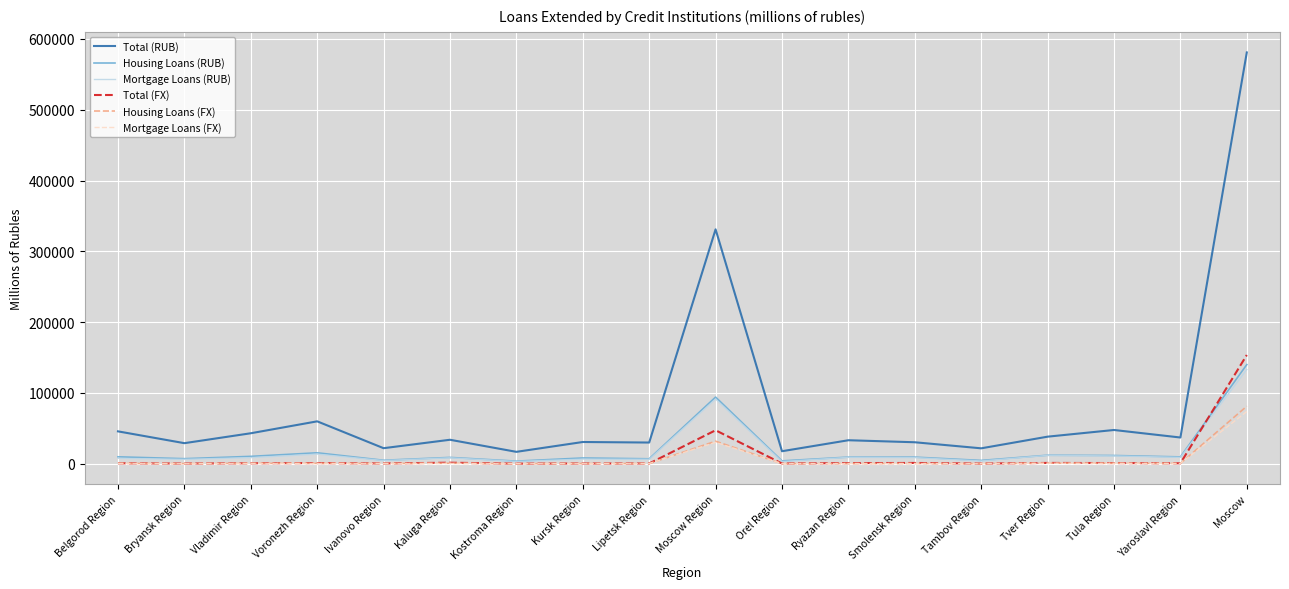

What is the spread (max minus min) of values at Tula Region?

47035